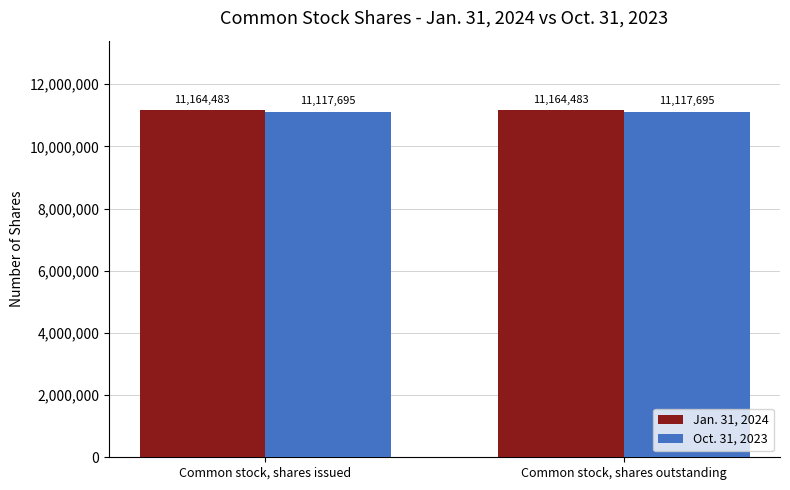

What is the greatest value displayed?

11164483